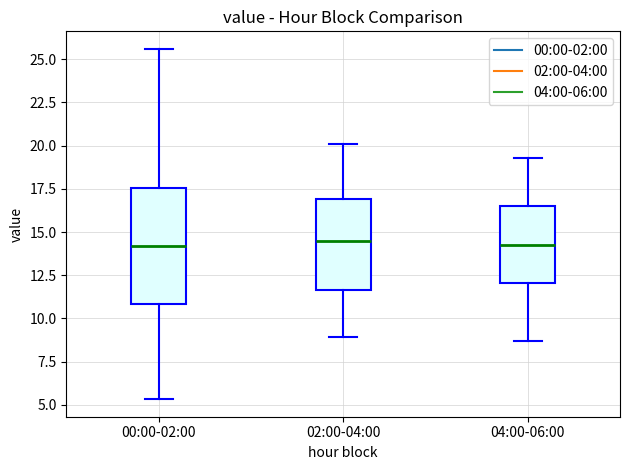

Comparing the boxes themselves (not the whiskers), which one is the tallest?

00:00-02:00